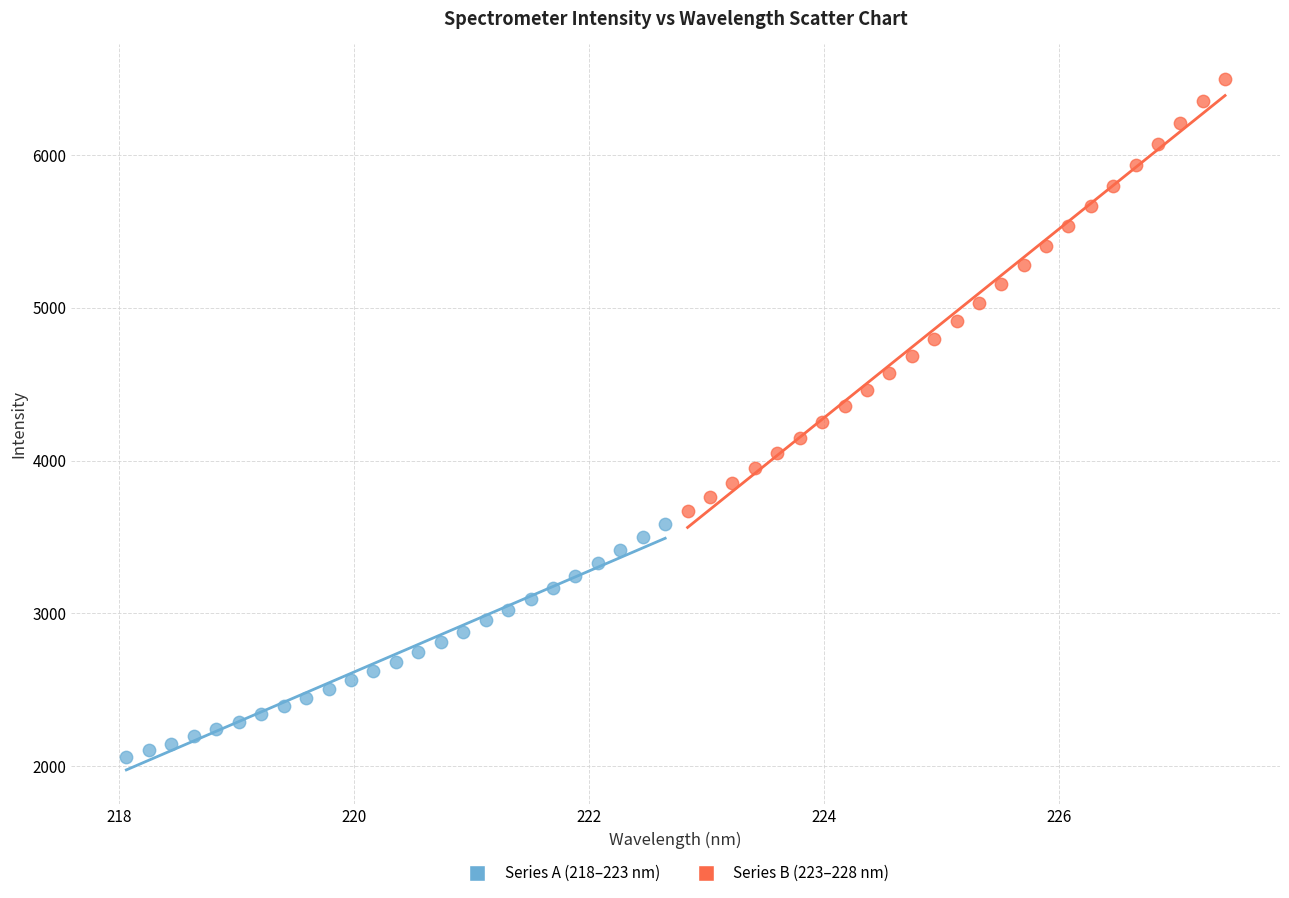

What are all the series names shown in the legend?

Series A (218–223 nm), Series B (223–228 nm)